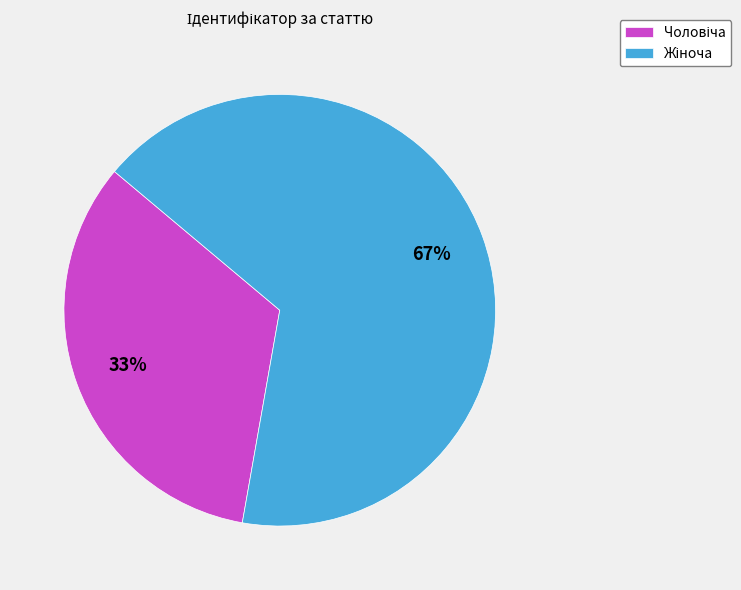

To the nearest percent, what is the average slice percentage?

50%